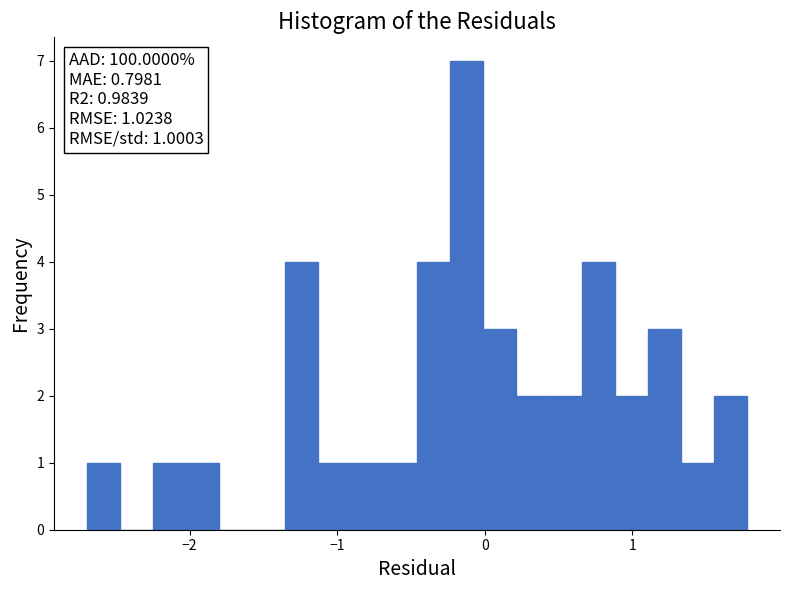

Read against the x-axis, roughly where is the centre of the tallest bar?

-0.1